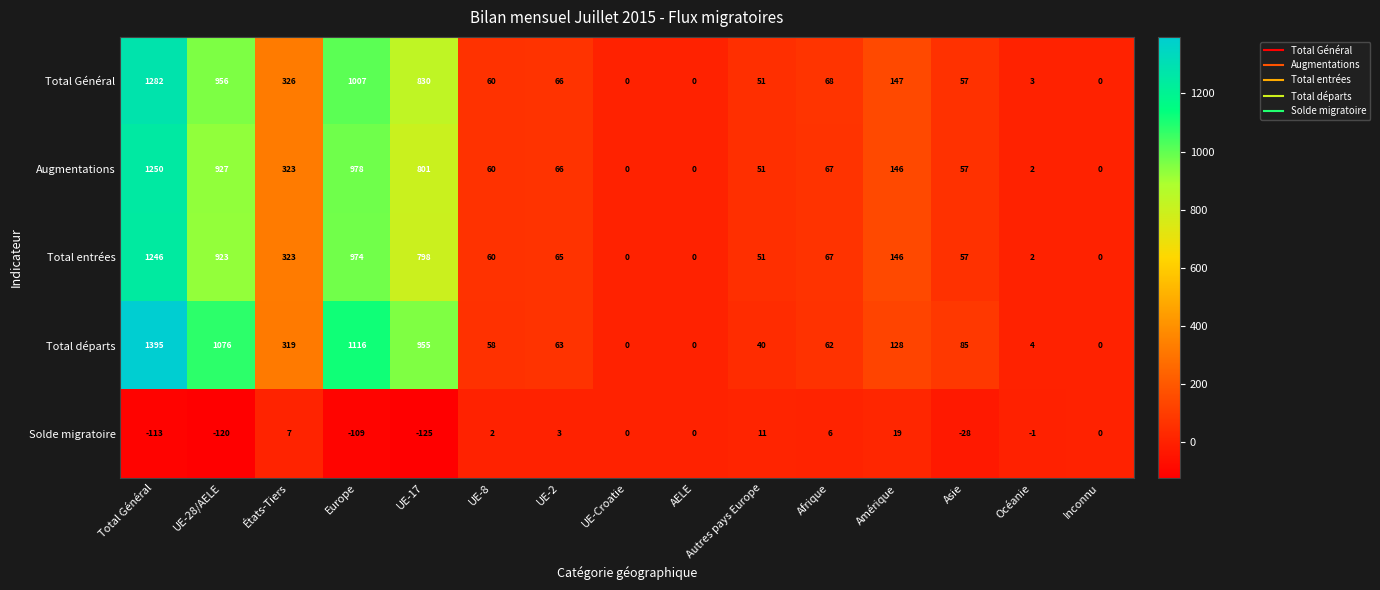

How many positive values does the Total entrées series have?

12